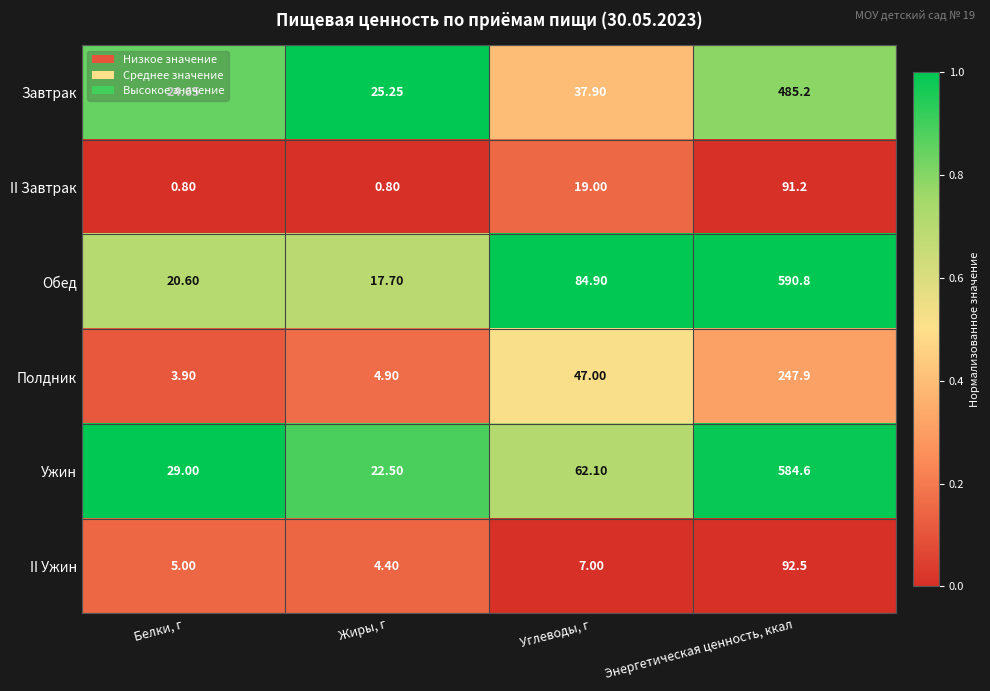

Which series changed the most between Углеводы, г and Энергетическая ценность, ккал?

Ужин